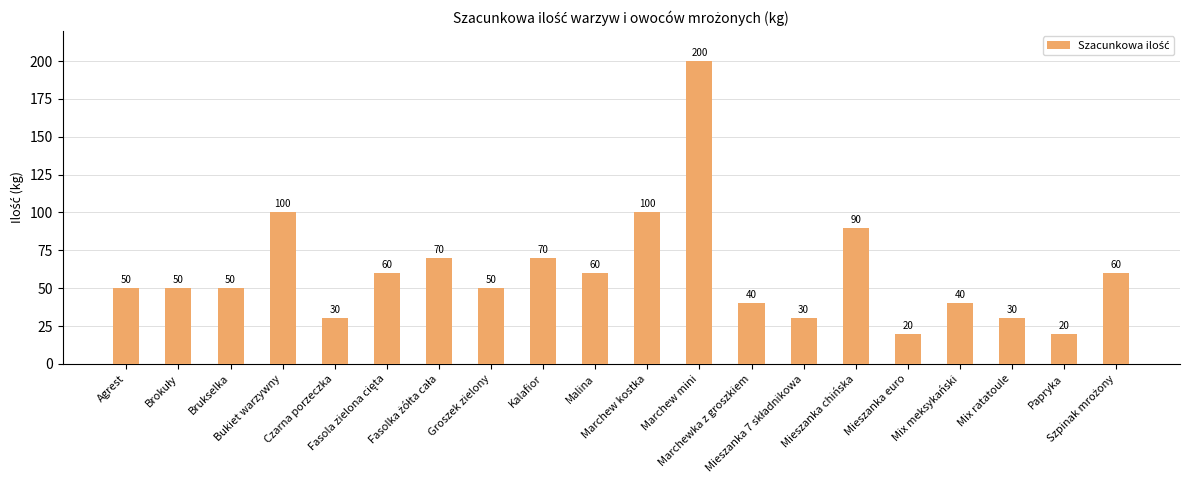

What is the sum of the values at Marchew kostka and Mix meksykański?

140